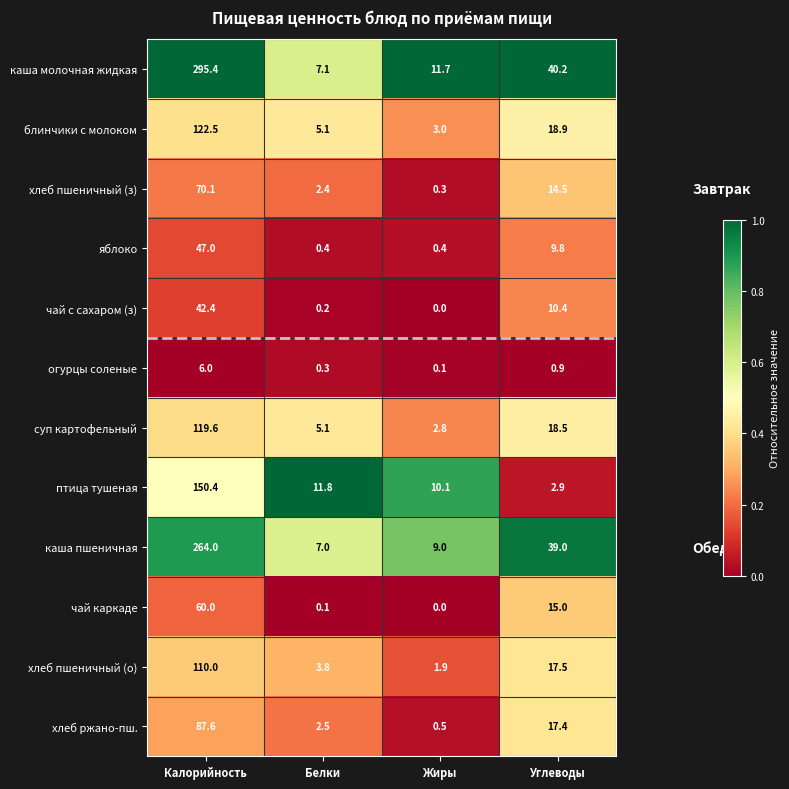

What is the difference between the чай каркаде values at Белки and Калорийность?

59.9